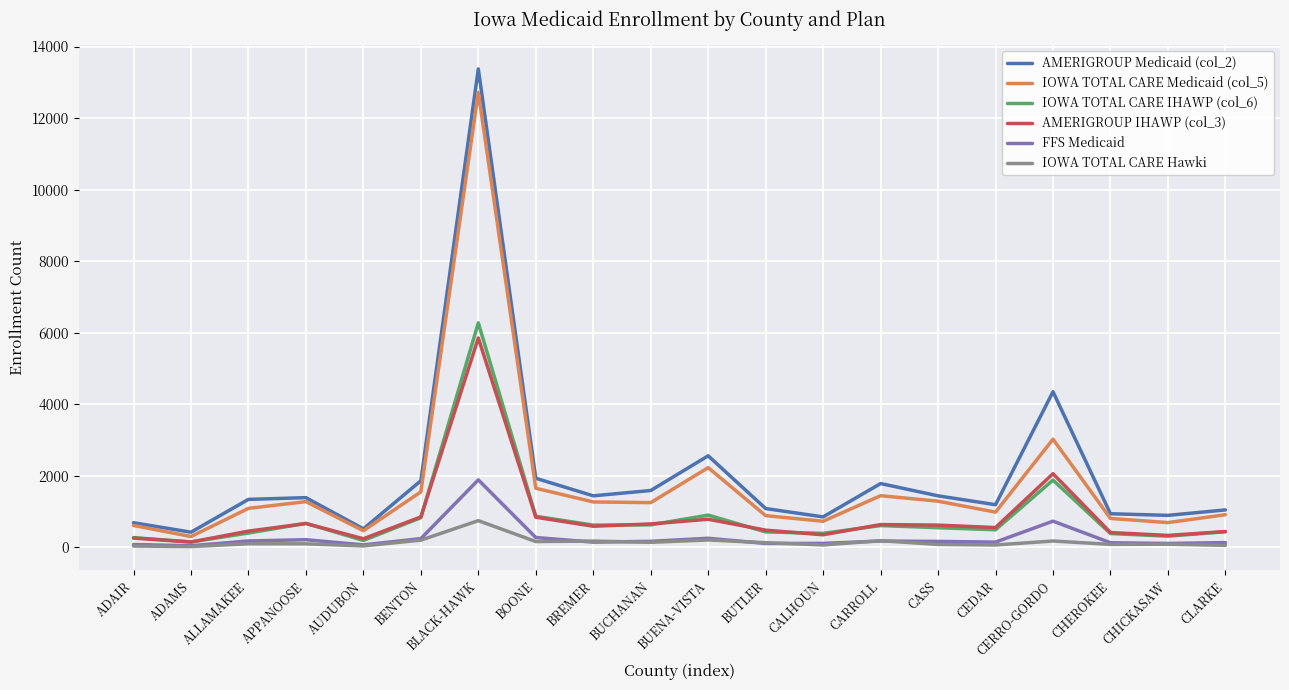

The value of IOWA TOTAL CARE Medicaid (col_5) at ALLAMAKEE is 573. True or false?

False